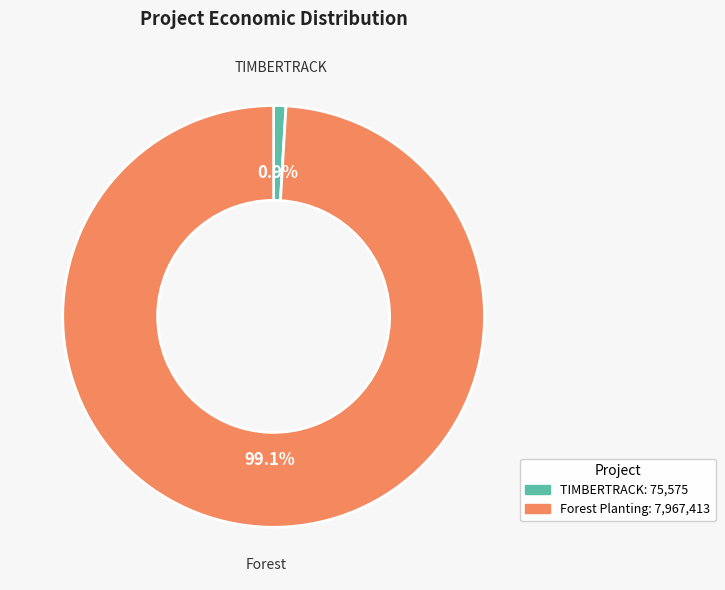

Does any single category account for the majority?

Yes